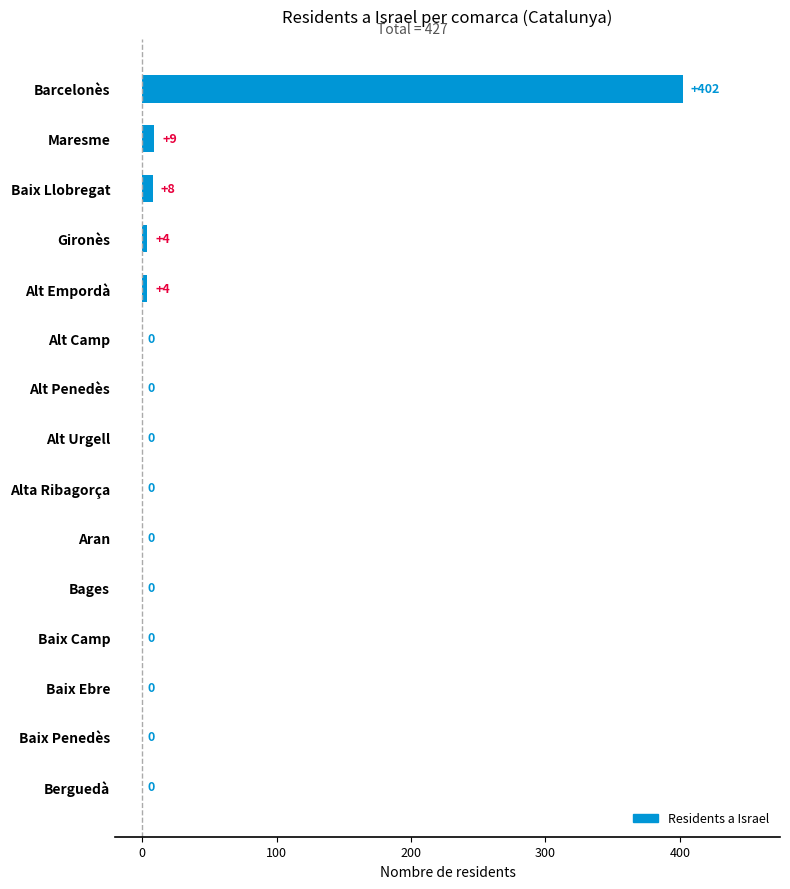

What value does the data have at Alt Empordà, to the nearest 5?

5